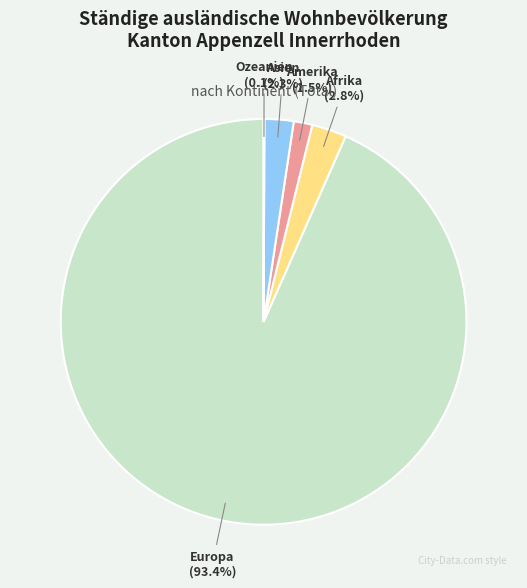

Combined, do Asien and Europa account for over 50%?

Yes